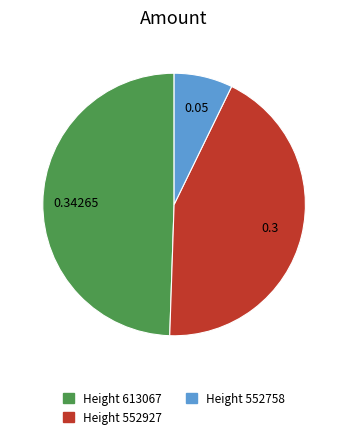

Which slice is the largest?

Height 613067